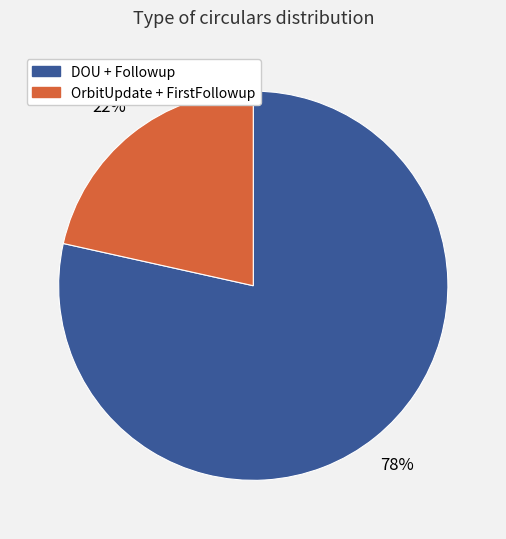

To the nearest percent, what is the average slice percentage?

50%